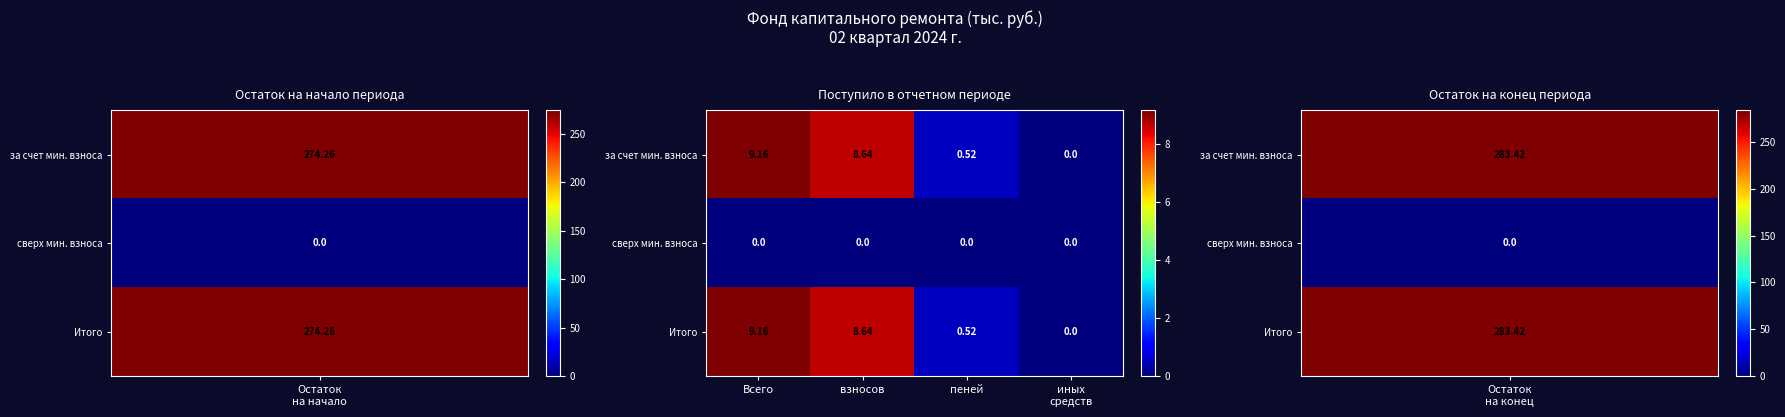

Which category has the highest value across all series?

Всего